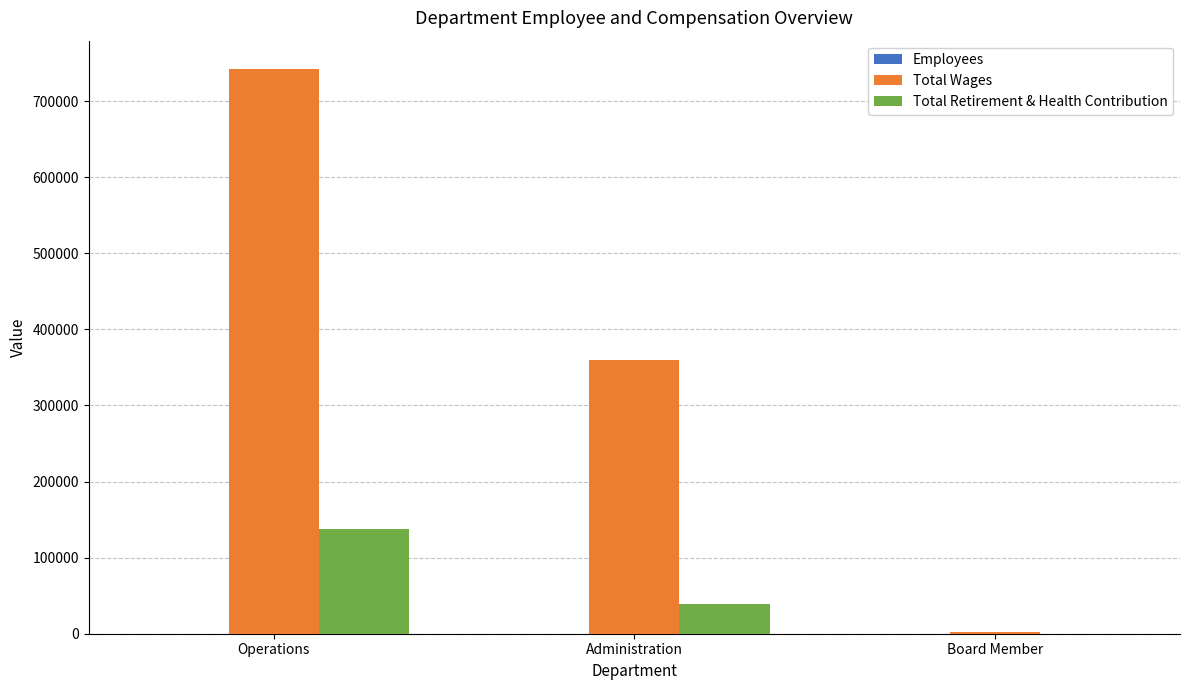

True or false: Total Wages has a value of 359659 at Administration.

True